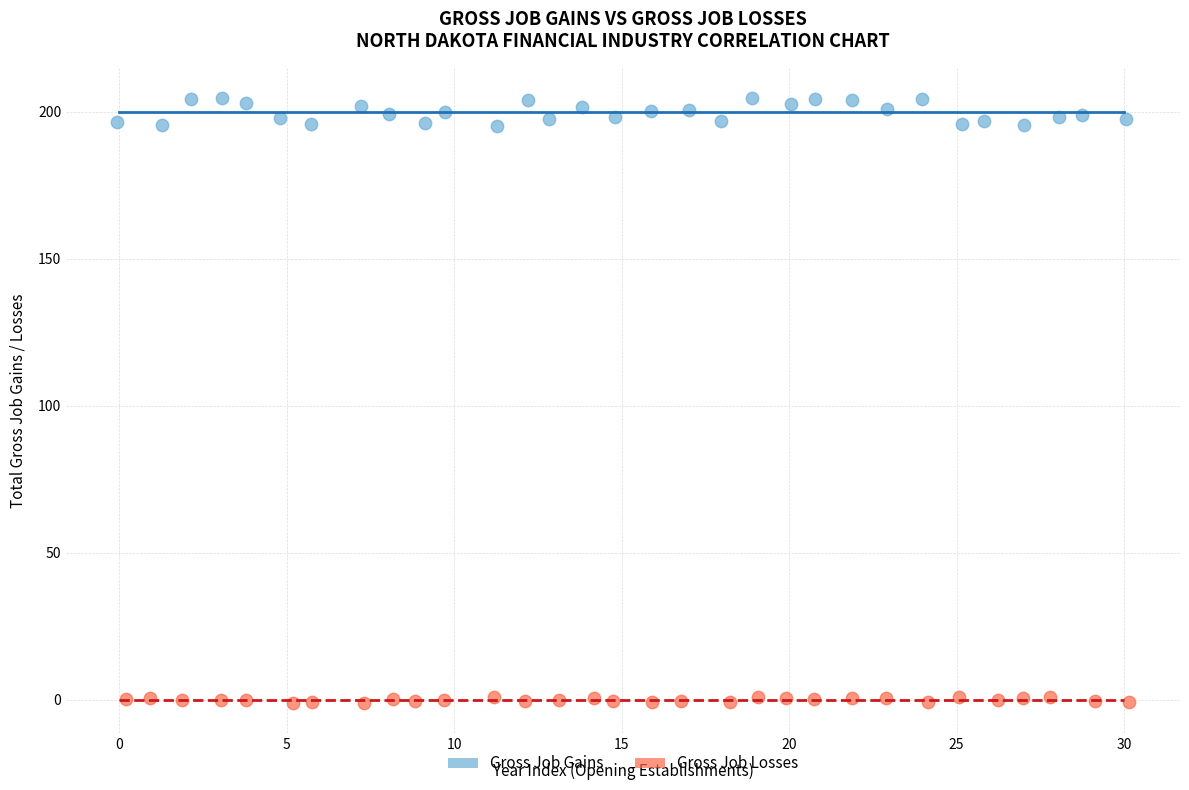

Which series has the widest spread of Y values?

Gross Job Gains